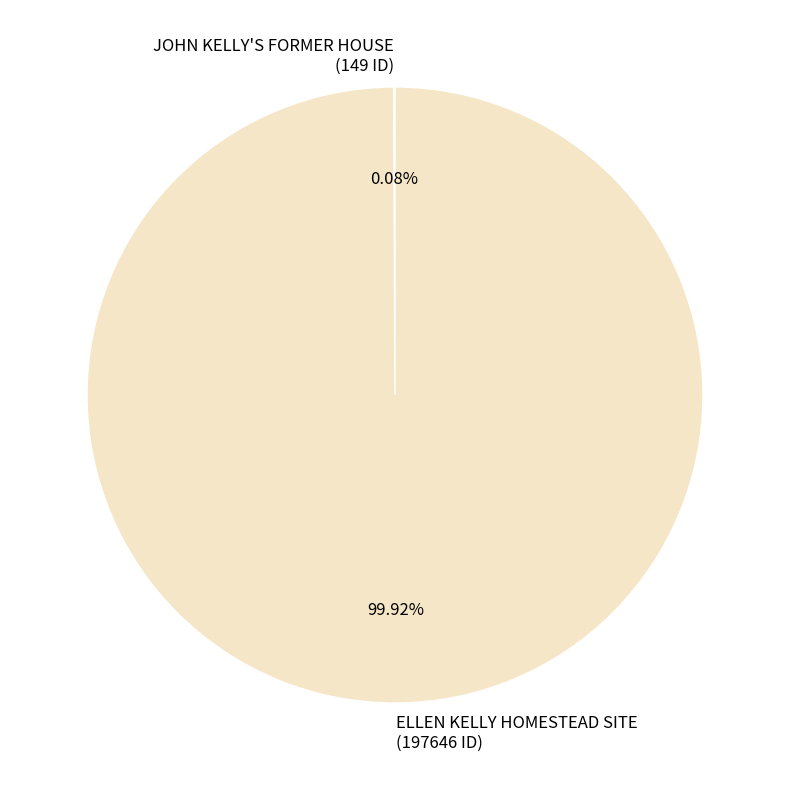

To the nearest percent, what is the average slice percentage?

50%